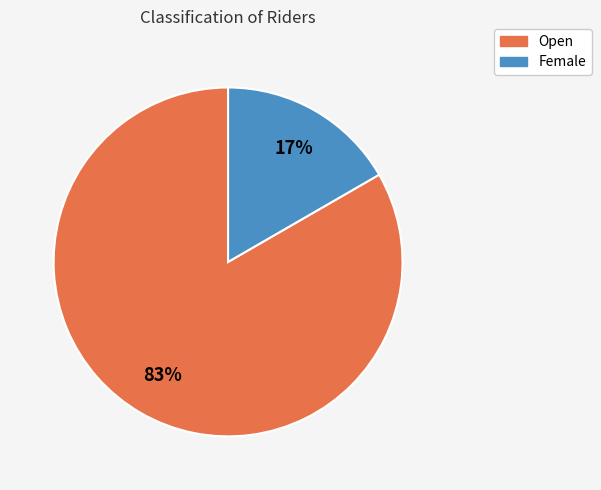

Does Open represent more than half of the total?

Yes